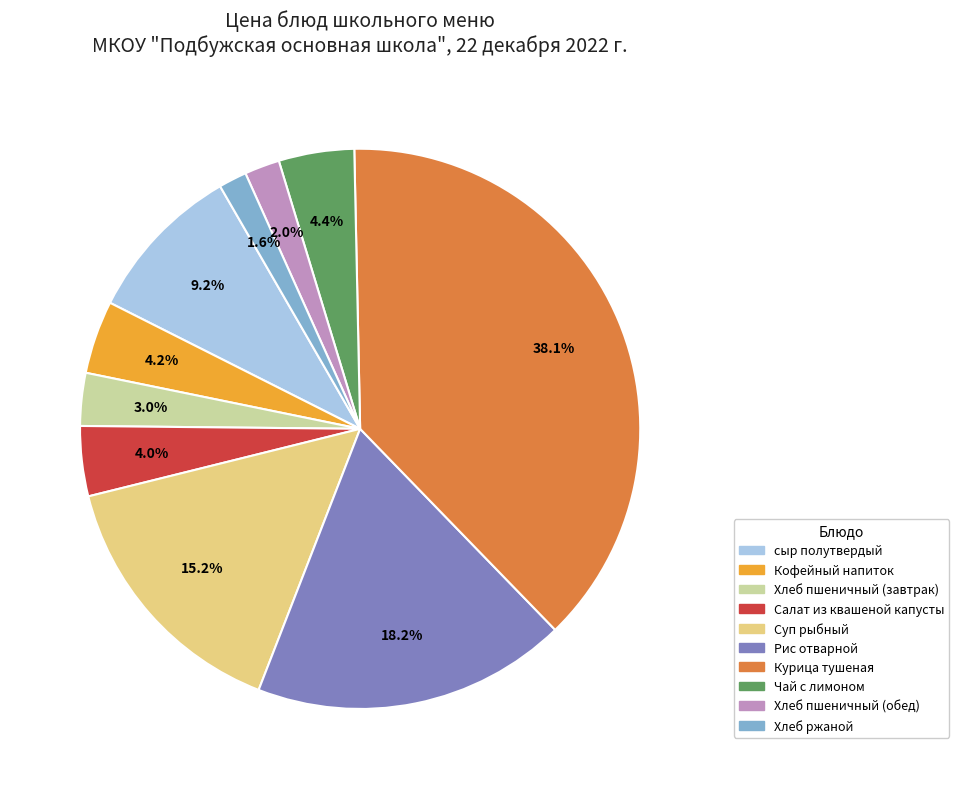

How many segments does this pie chart have?

10